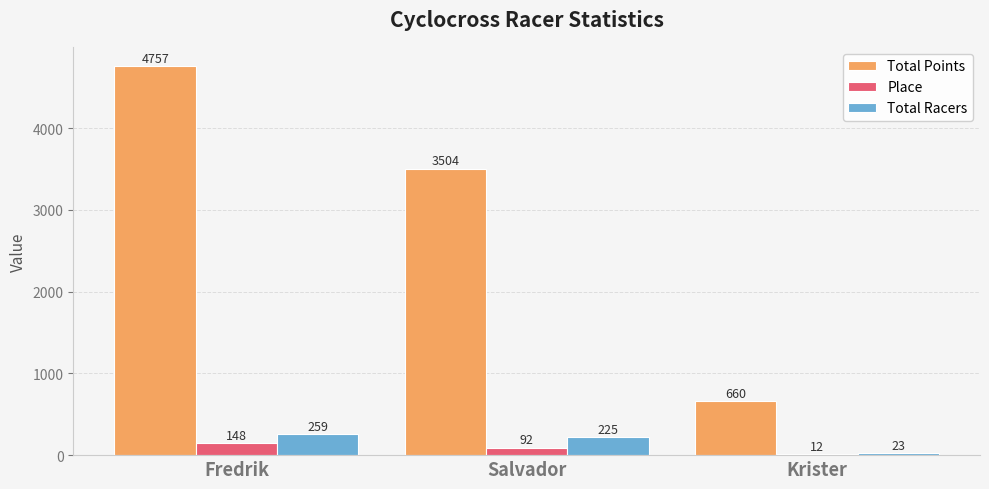

What is the highest value of the Total Racers series?

259.0